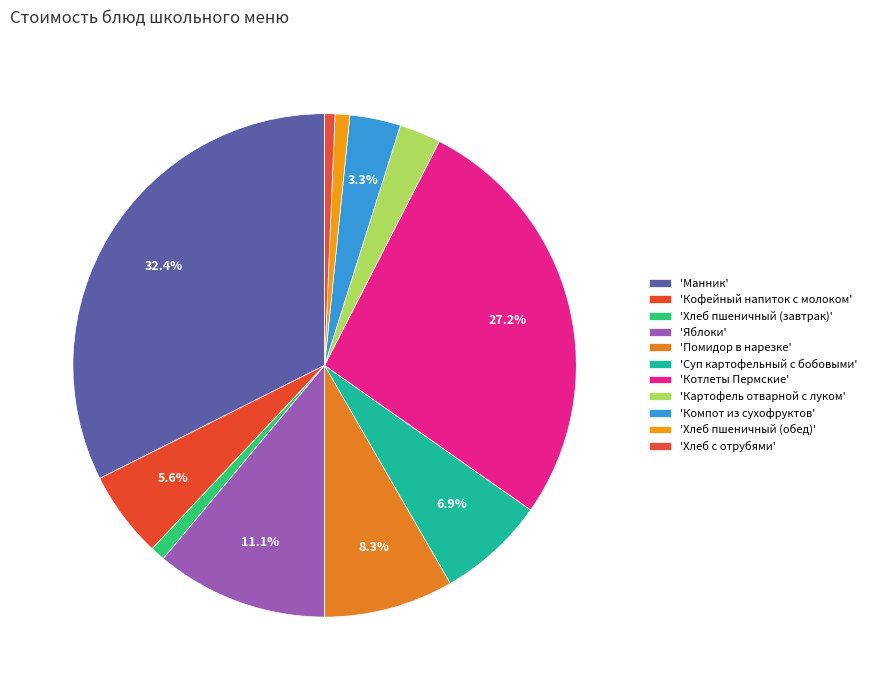

Count the number of slices in the pie.

11